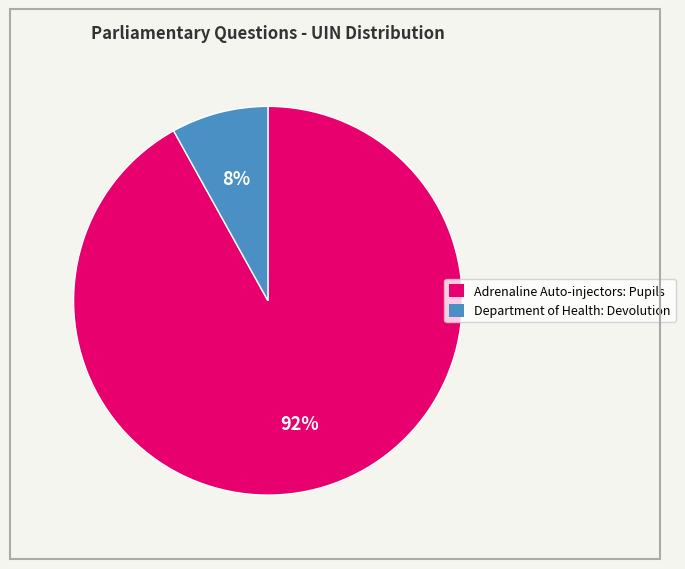

To the nearest percent, what is the difference between the largest and smallest slice percentages?

84%